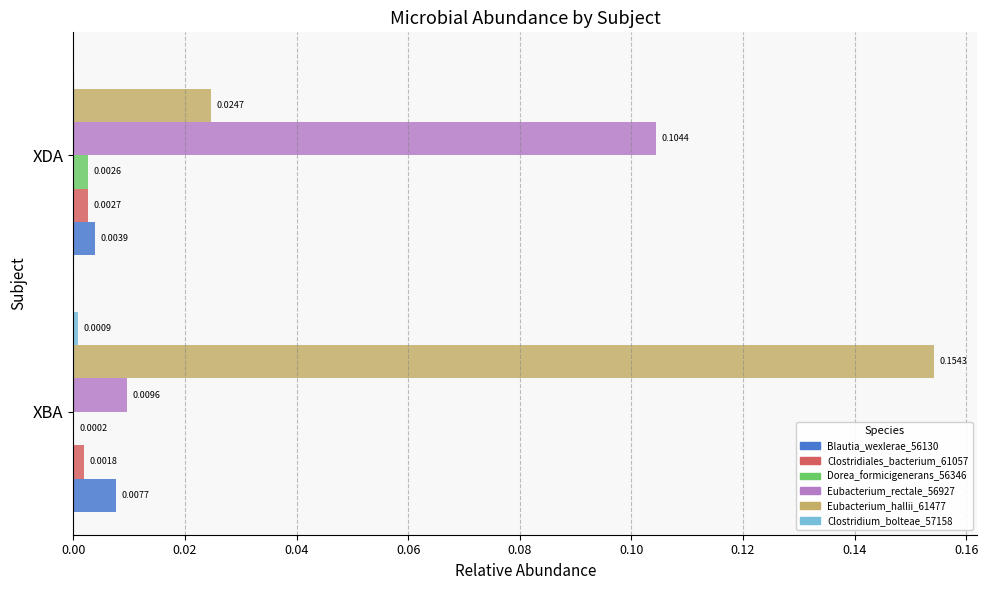

Which series changed the most between XBA and XDA?

Eubacterium_hallii_61477